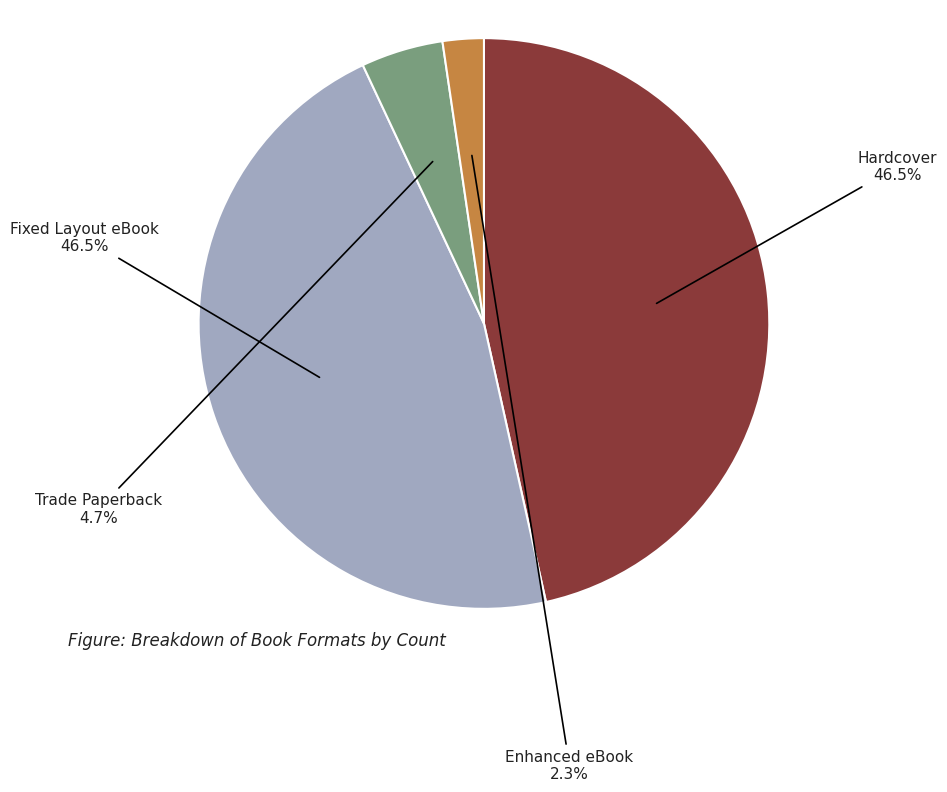

To the nearest percent, what portion does Trade Paperback represent?

5%